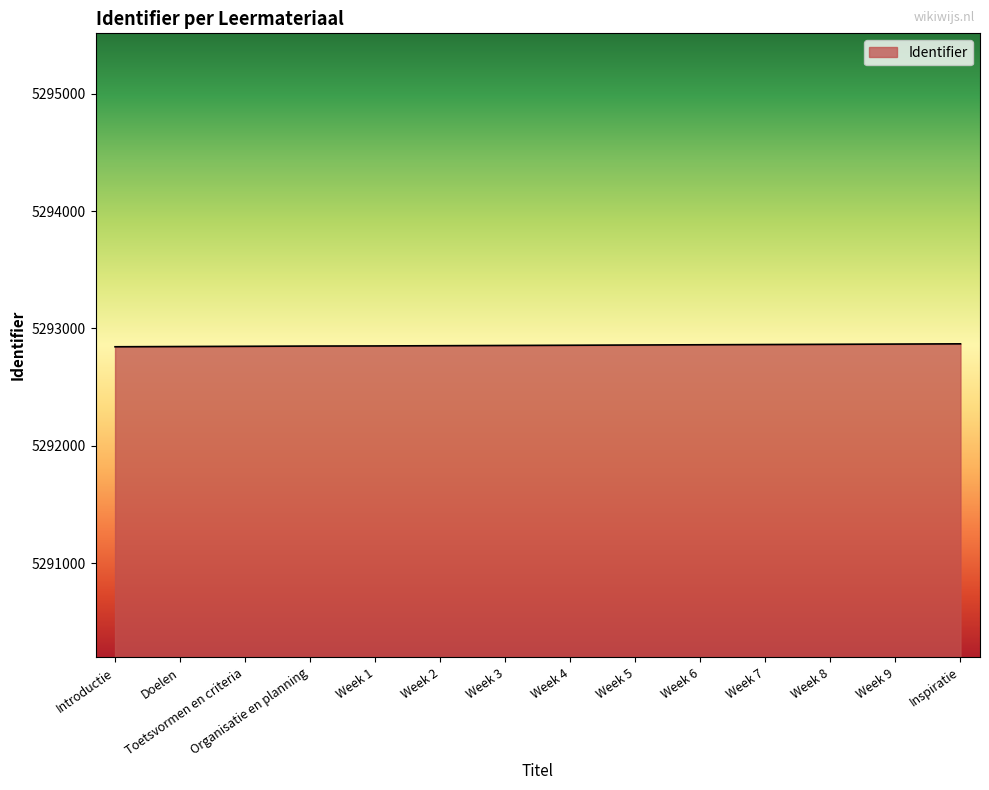

The chart shows a value of 8384028 at Introductie. True or false?

False